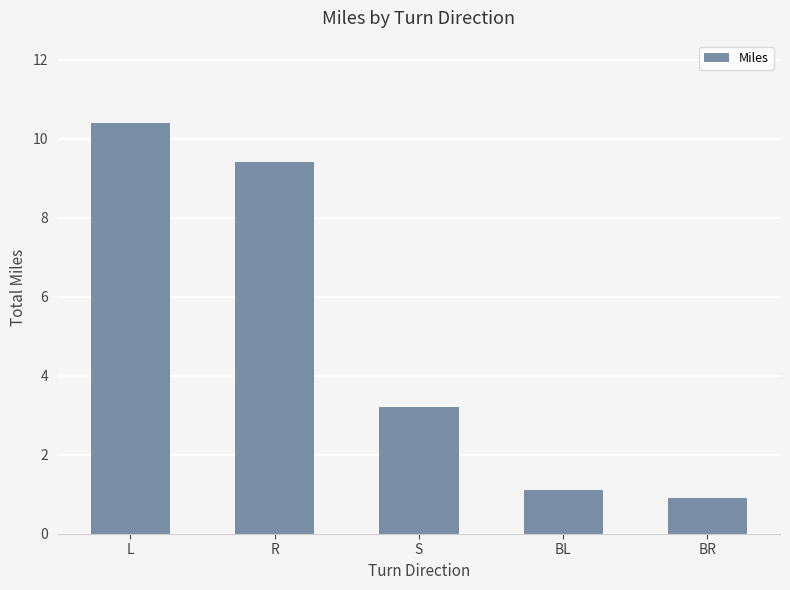

Rank the categories by value from highest to lowest.

L, R, S, BL, BR